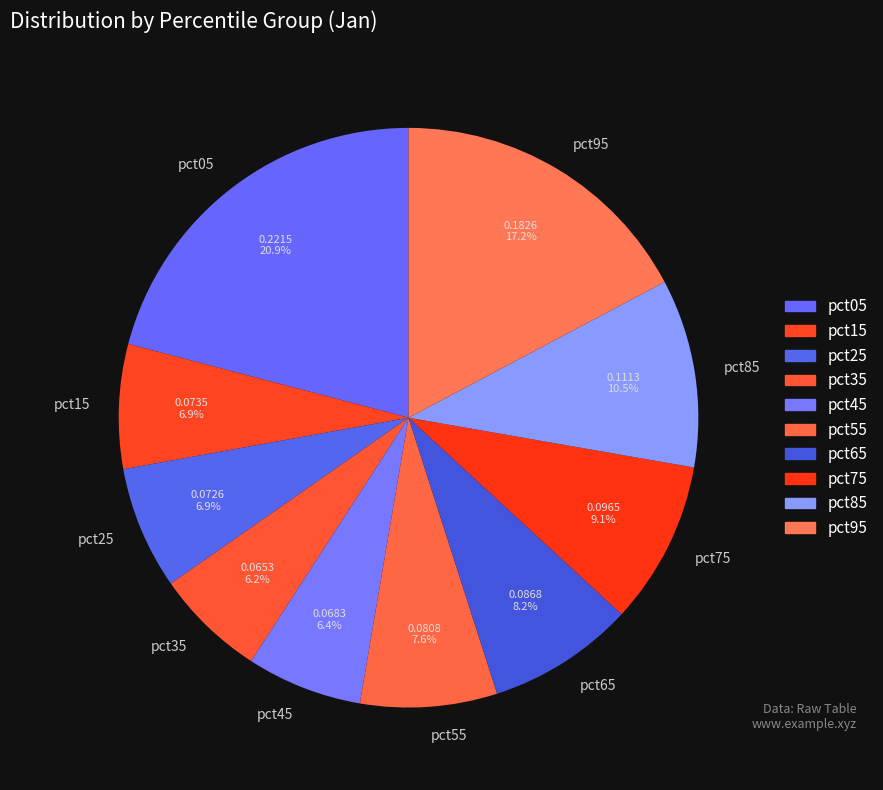

What is the total percentage of pct95 and pct05?

38.1%